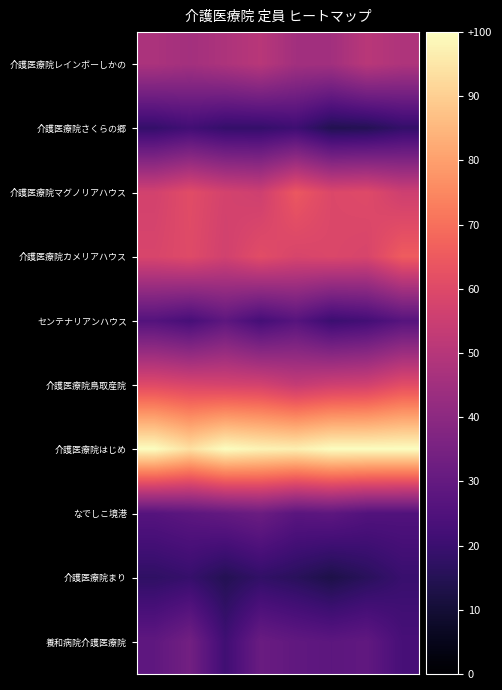

Rank the series by their maximum value, from highest to lowest.

介護医療院はじめ, 介護医療院カメリアハウス, 介護医療院マグノリアハウス, 介護医療院鳥取産院, 介護医療院レインボーしかの, 養和病院介護医療院, なでしこ境港, センテナリアンハウス, 介護医療院さくらの郷, 介護医療院まり